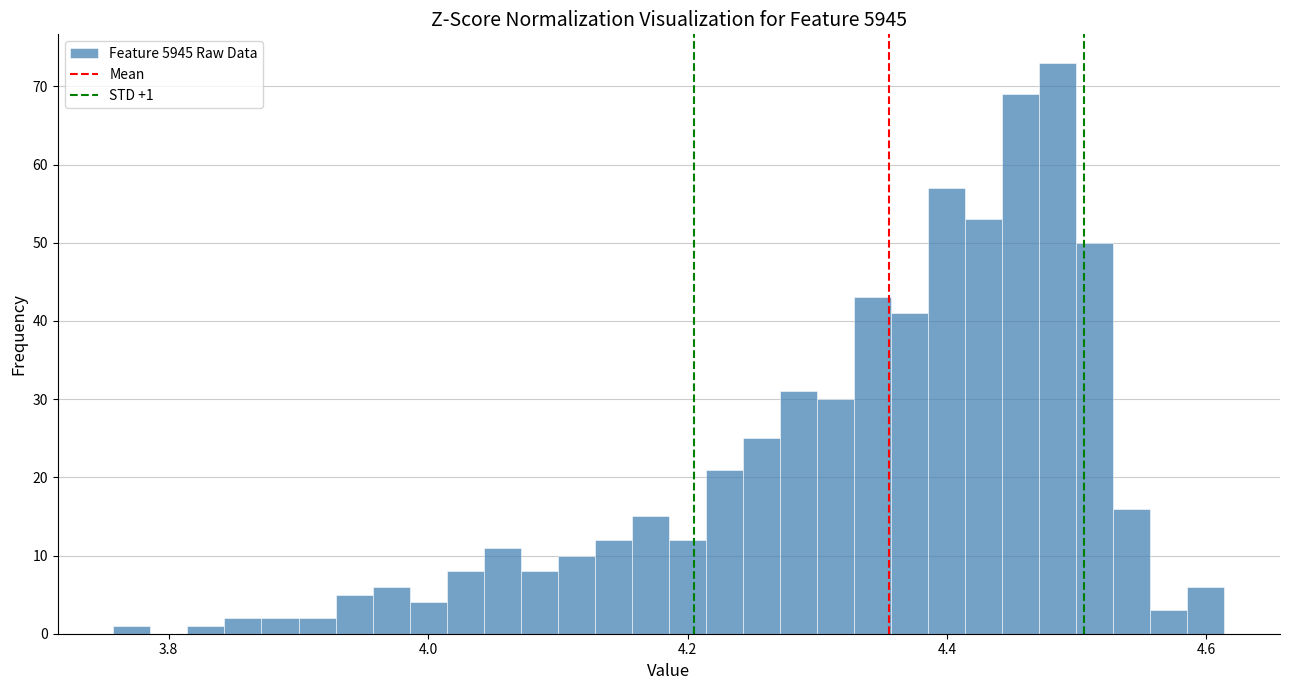

Read against the x-axis, roughly where is the centre of the tallest bar?

4.48